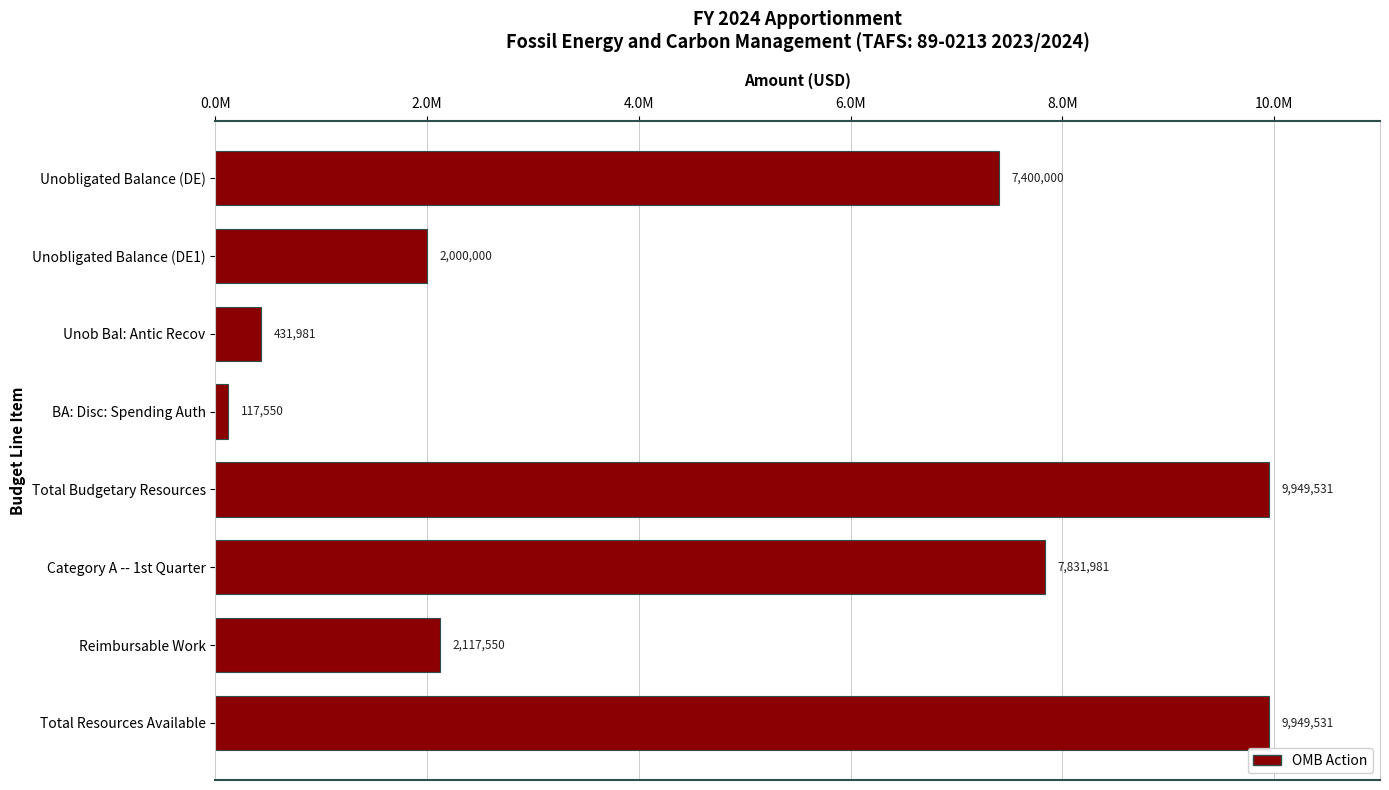

Does the chart contain any negative values?

No